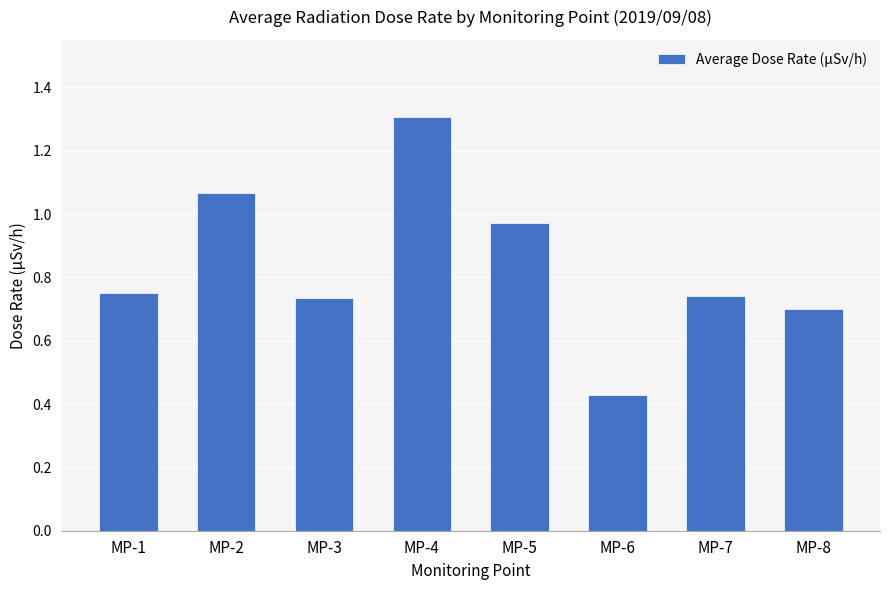

What is the change in value from MP-1 to MP-5?

+0.2